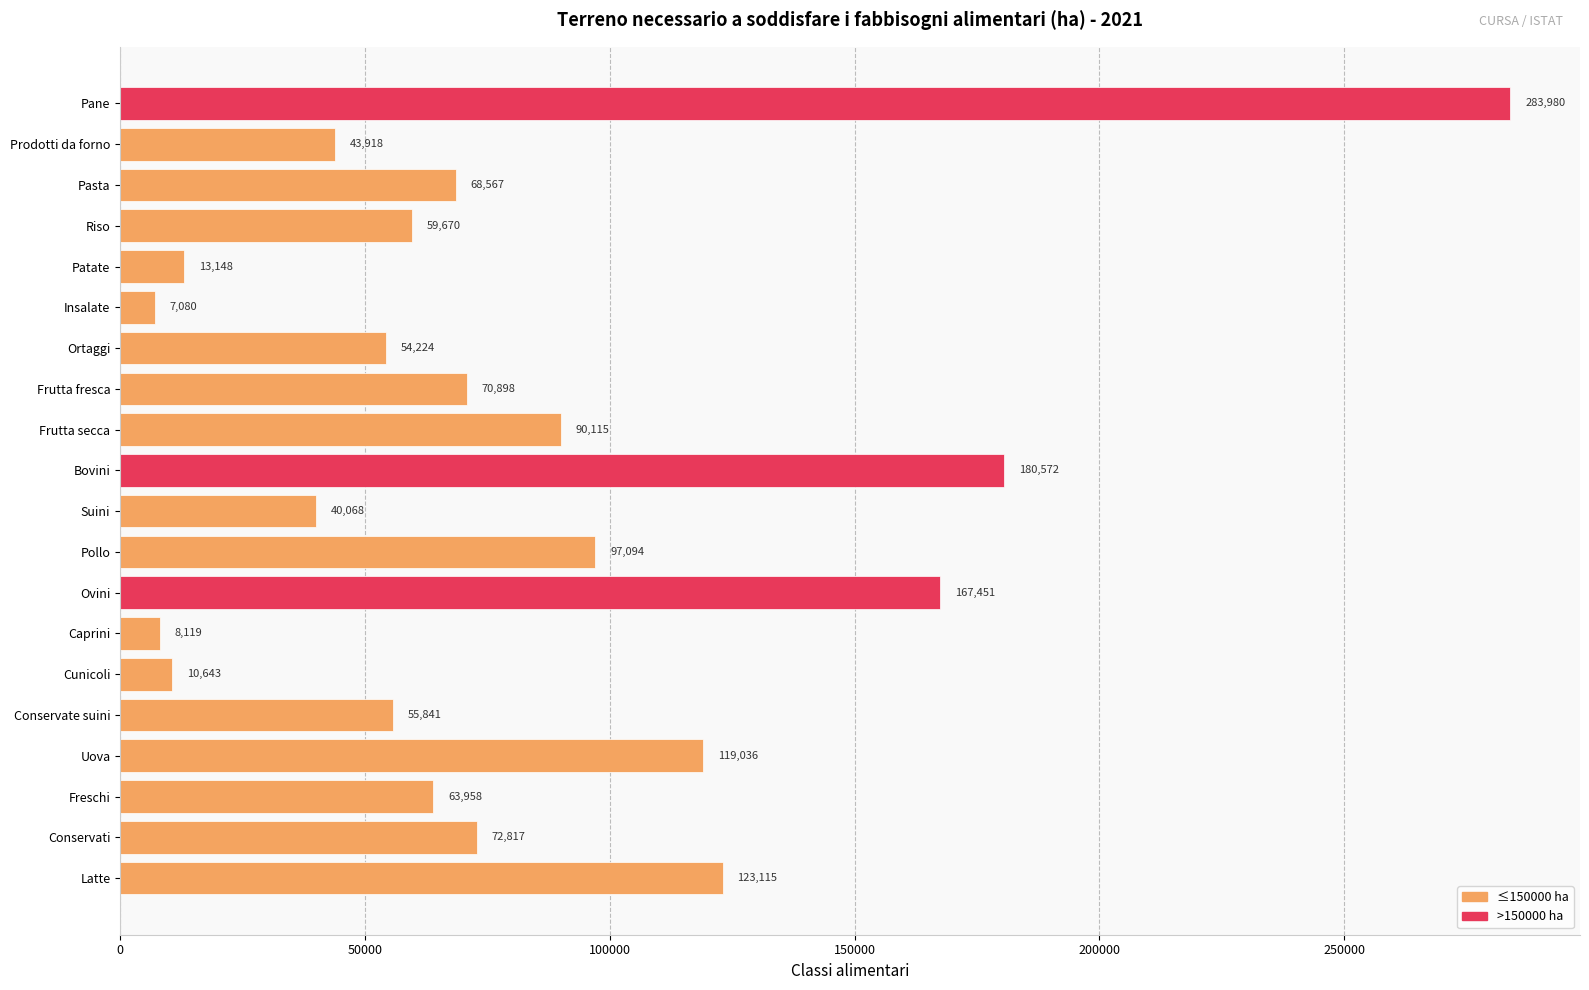

What is the sum of all values?

1630314